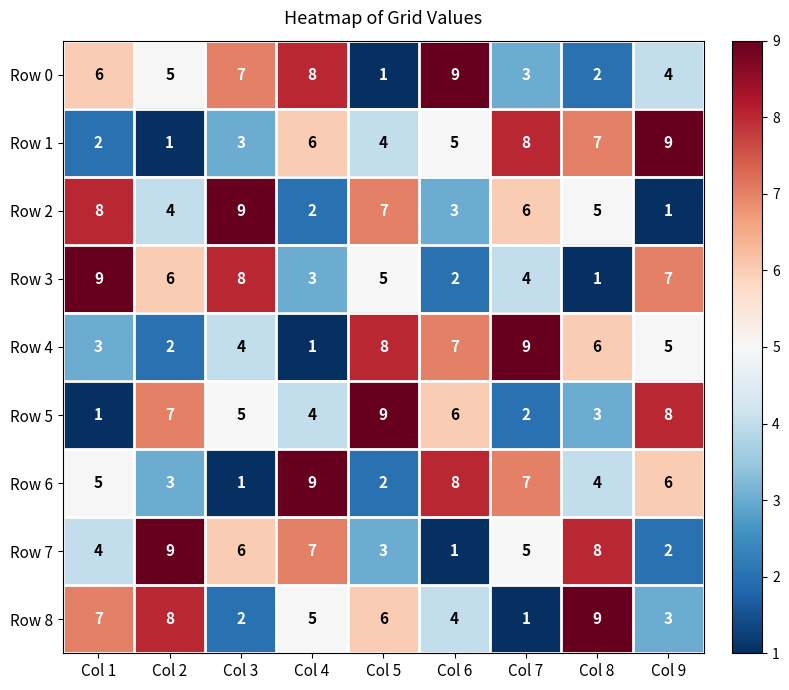

What is the total value across all series at Col 4?

45